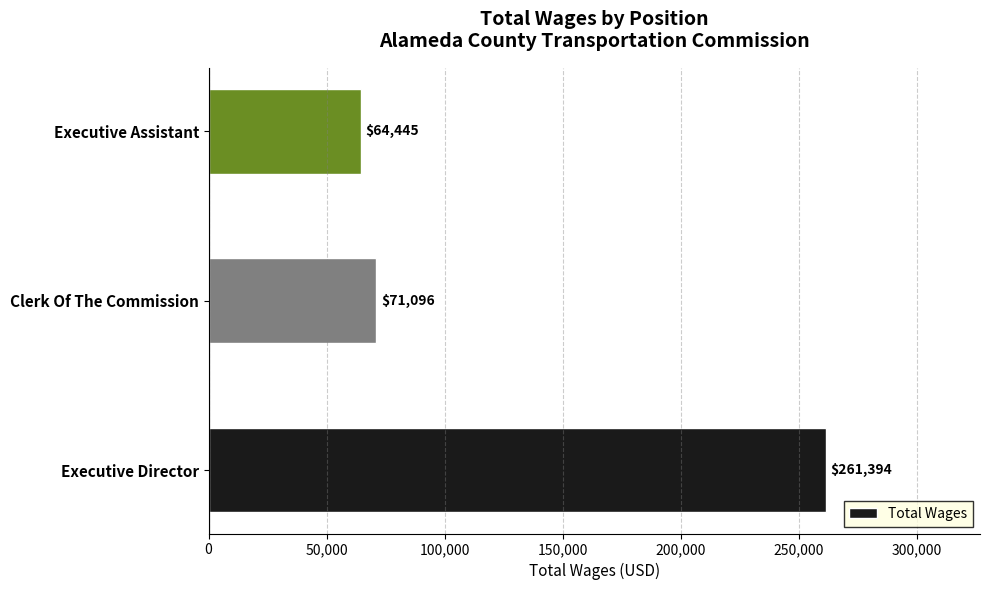

List the labels in order of value, largest first.

Executive Director, Clerk Of The Commission, Executive Assistant